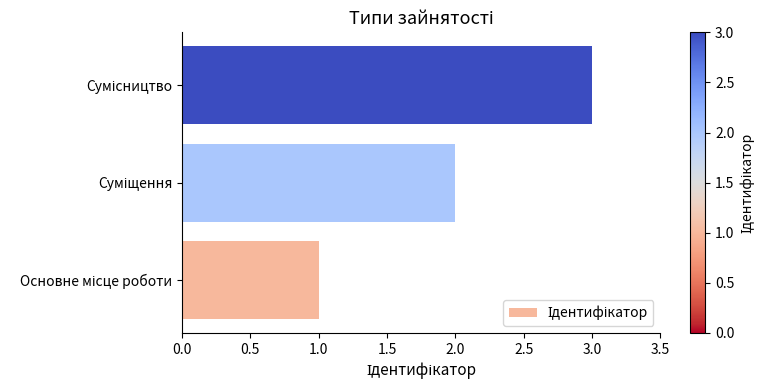

How many values are between 1 and 3?

3